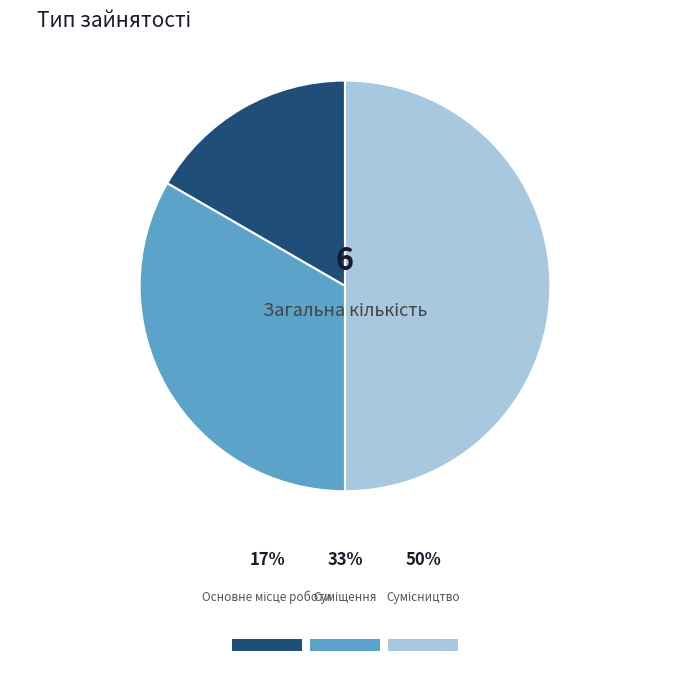

To the nearest percent, what is the average slice percentage?

33%